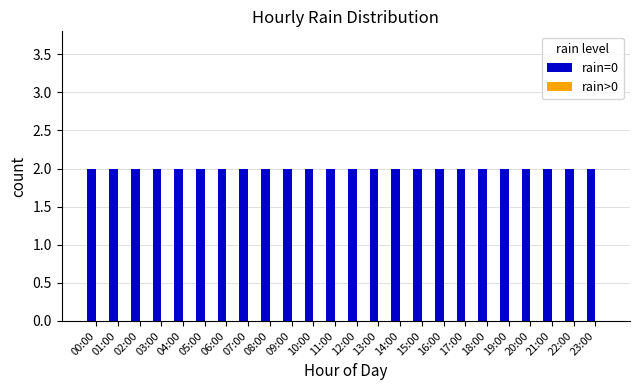

What is the lowest value of the rain=0 series?

2